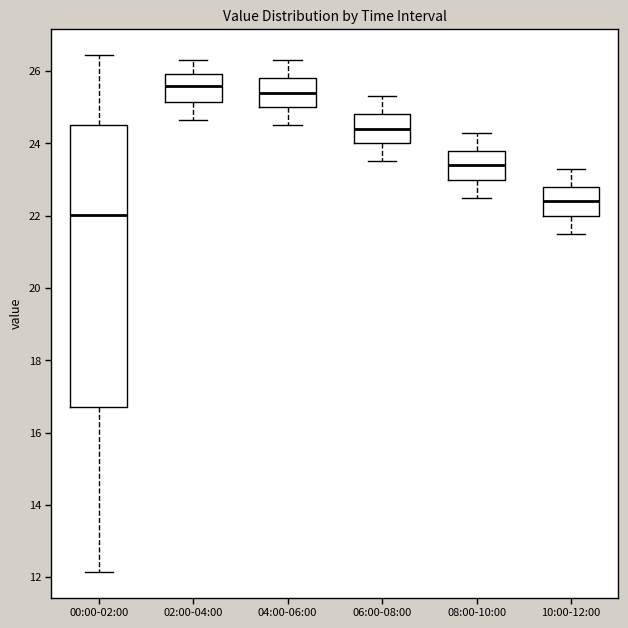

Reading left to right, read every box against the y-axis: the position of its median line, the range the box covers, and the ends of its whiskers. The values are not printed on the chart, so give them approximately, as read against the axis.

00:00-02:00: median 22.0, box 16.8 to 24.6, whiskers 12.2 to 26.4
02:00-04:00: median 25.6, box 25.2 to 26.0, whiskers 24.6 to 26.4
04:00-06:00: median 25.4, box 25.0 to 25.8, whiskers 24.6 to 26.4
06:00-08:00: median 24.4, box 24.0 to 24.8, whiskers 23.6 to 25.4
08:00-10:00: median 23.4, box 23.0 to 23.8, whiskers 22.6 to 24.4
10:00-12:00: median 22.4, box 22.0 to 22.8, whiskers 21.6 to 23.4